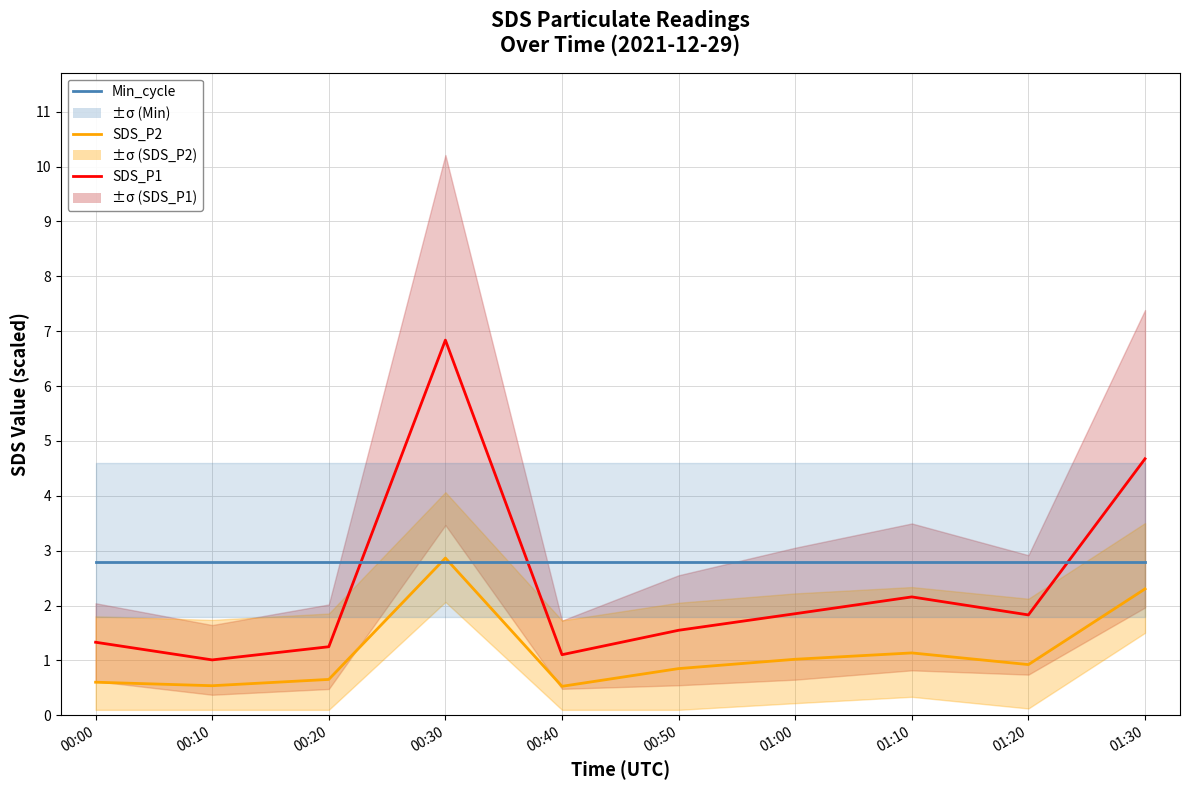

True or false: SDS_P2 and SDS_P1 intersect in this chart.

False